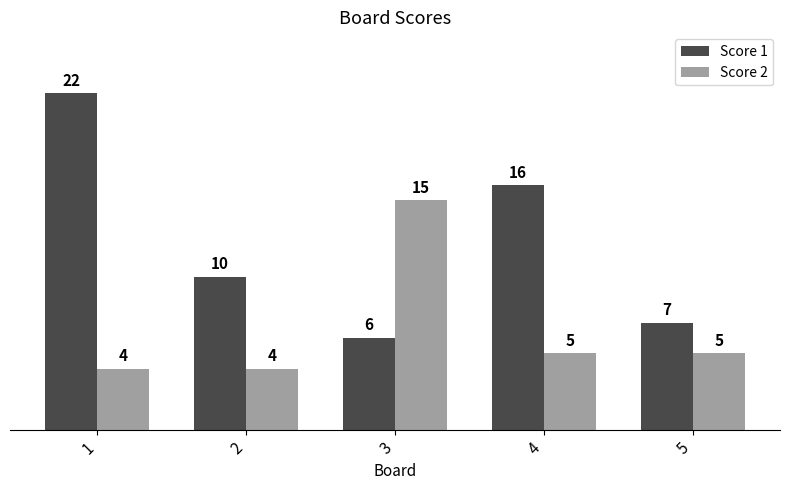

What is the minimum value for Score 2?

4